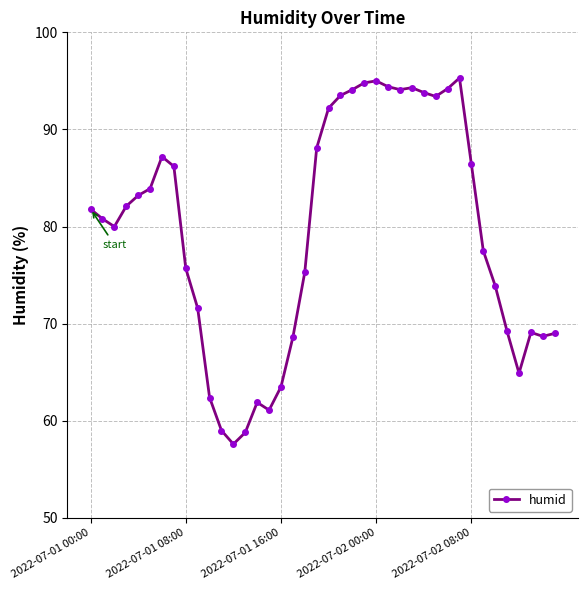

What is the average value?

79.4